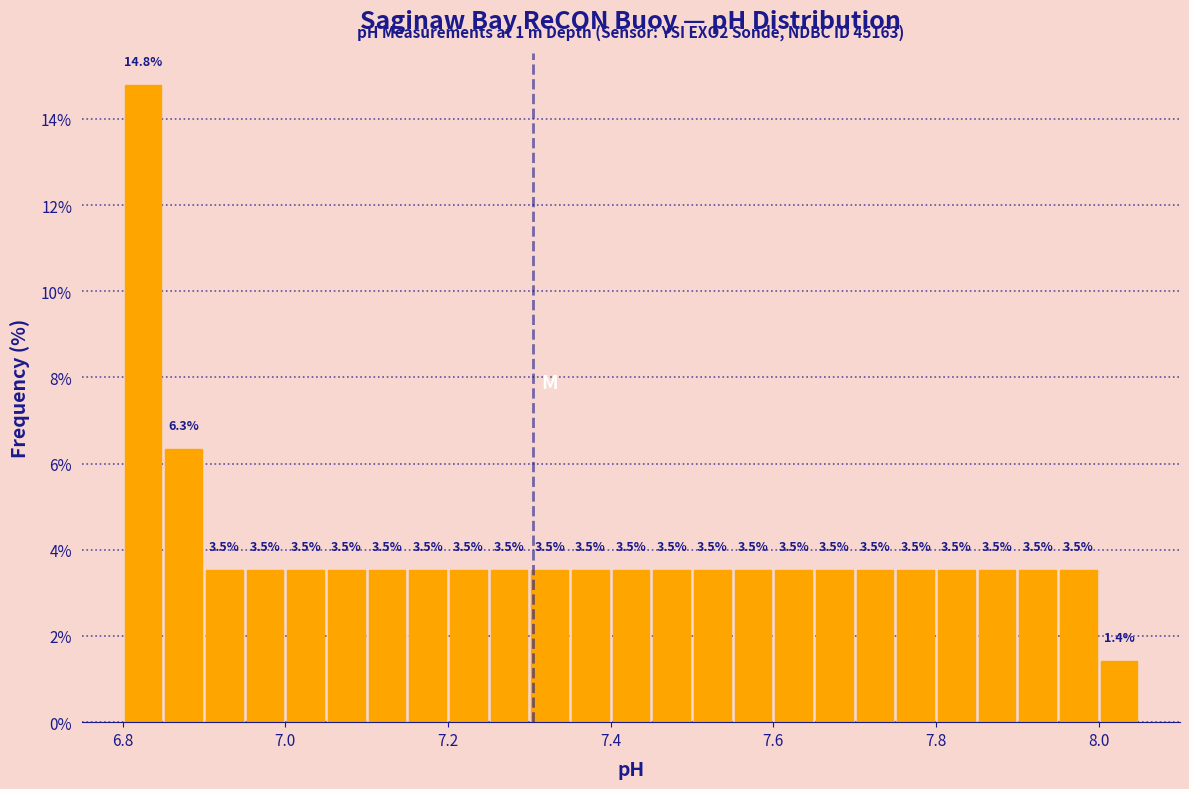

Around what value on the x-axis is the tallest bar? Give the approximate position of its centre, as read against the axis.

6.82